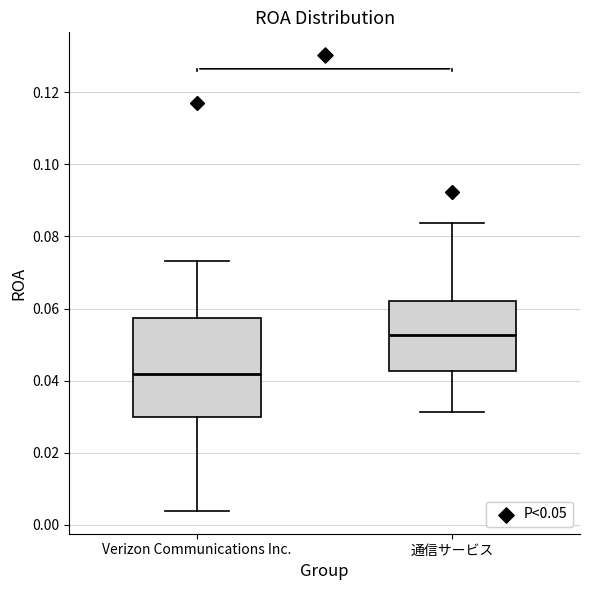

Reading left to right, read every box against the y-axis: the position of its median line, the range the box covers, and the ends of its whiskers. The values are not printed on the chart, so give them approximately, as read against the axis.

Verizon Communications Inc.: median 0.042, box 0.030 to 0.058, whiskers 0.004 to 0.074
通信サービス: median 0.052, box 0.042 to 0.062, whiskers 0.032 to 0.084